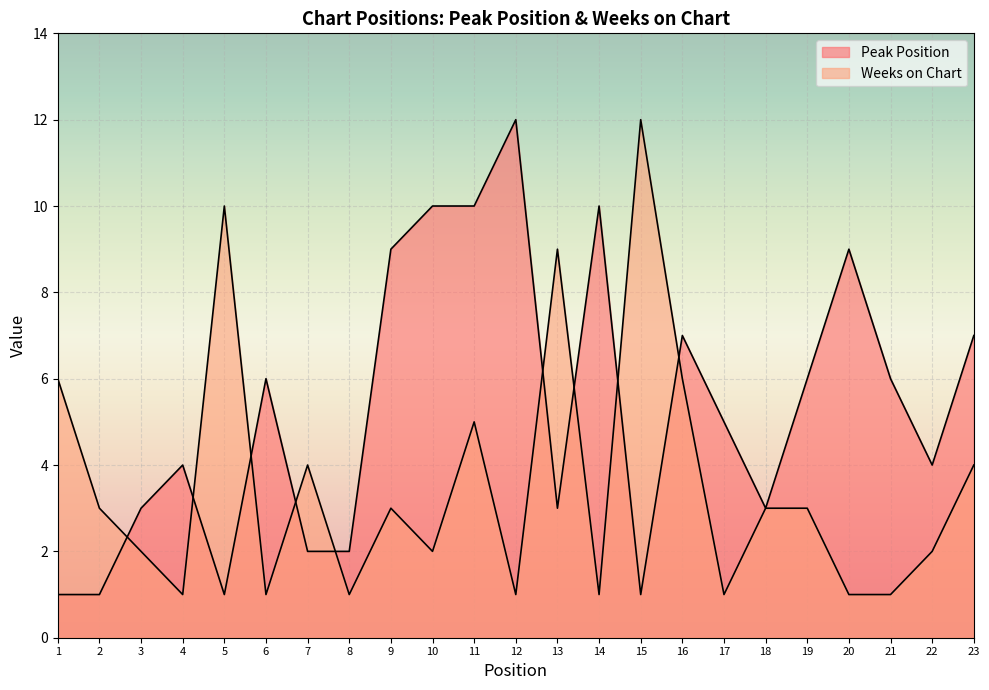

Where do Peak Position and Weeks on Chart first cross each other?

2 and 3